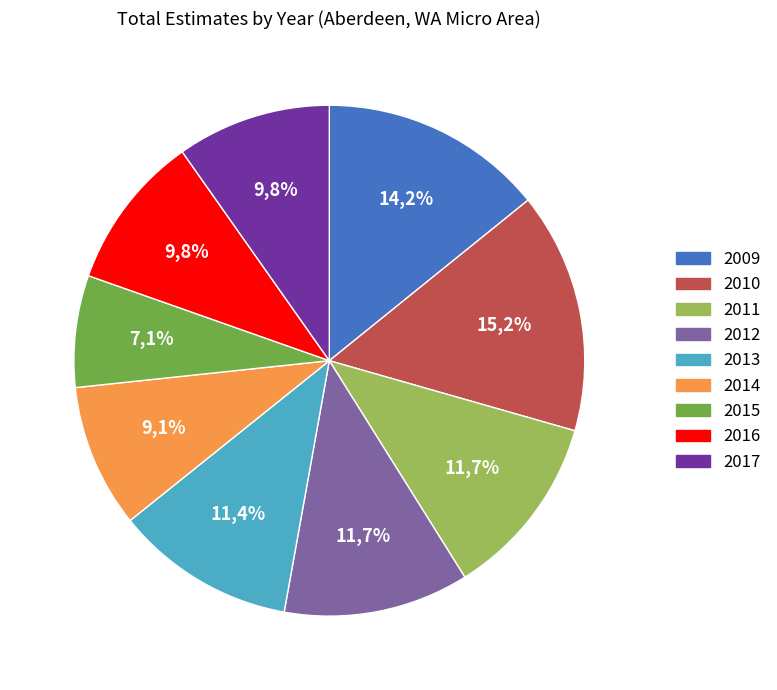

Rank the categories by value from lowest to highest.

2015, 2014, 2017, 2016, 2013, 2011, 2012, 2009, 2010